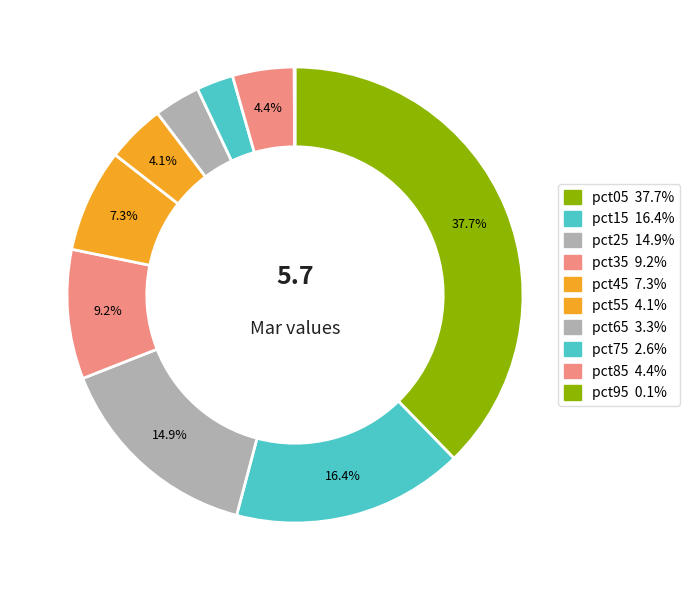

Count the number of slices in the pie.

10